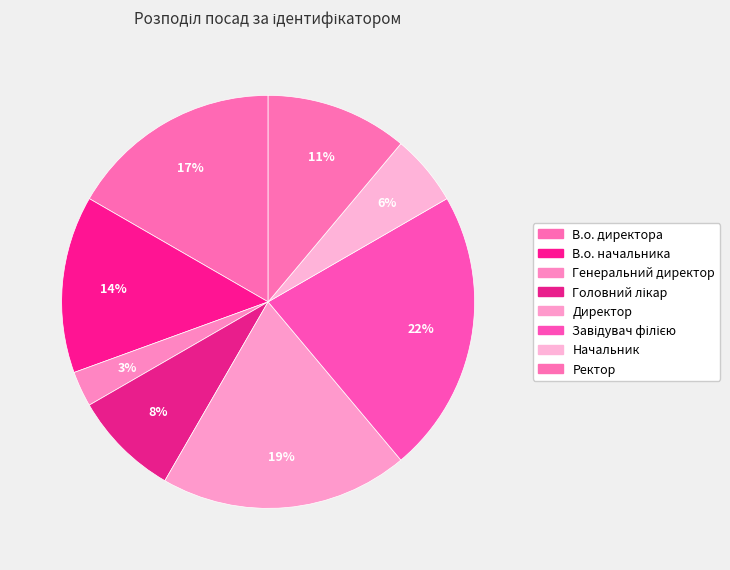

What is the smallest slice in the pie chart?

Генеральний директор